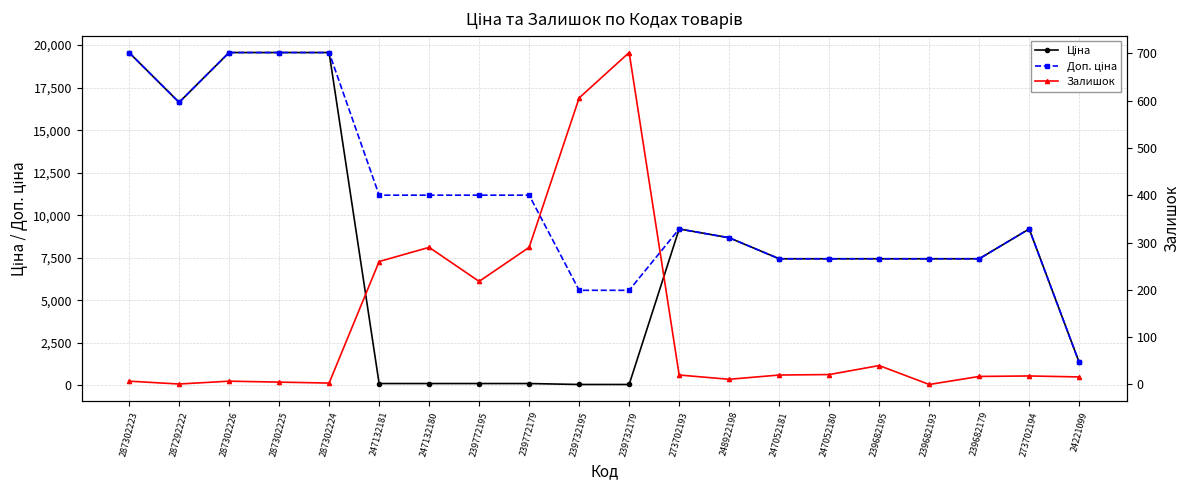

Rank the series by their maximum value, from lowest to highest.

Залишок, Ціна, Доп. ціна